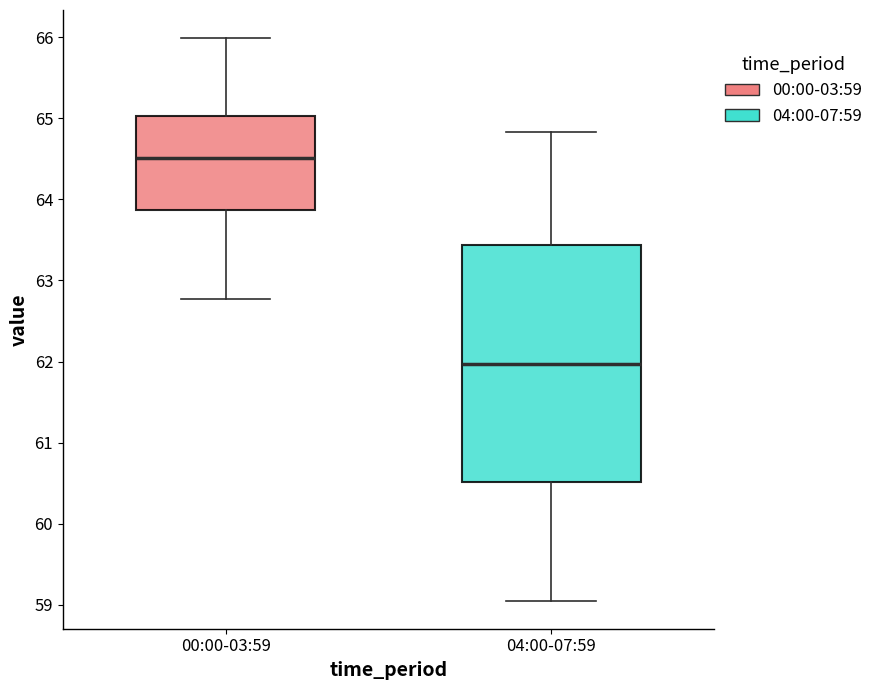

Reading left to right, read every box against the y-axis: the position of its median line, the range the box covers, and the ends of its whiskers. The values are not printed on the chart, so give them approximately, as read against the axis.

00:00-03:59: median 64.5, box 63.9 to 65.0, whiskers 62.8 to 66.0
04:00-07:59: median 62.0, box 60.5 to 63.4, whiskers 59.1 to 64.8